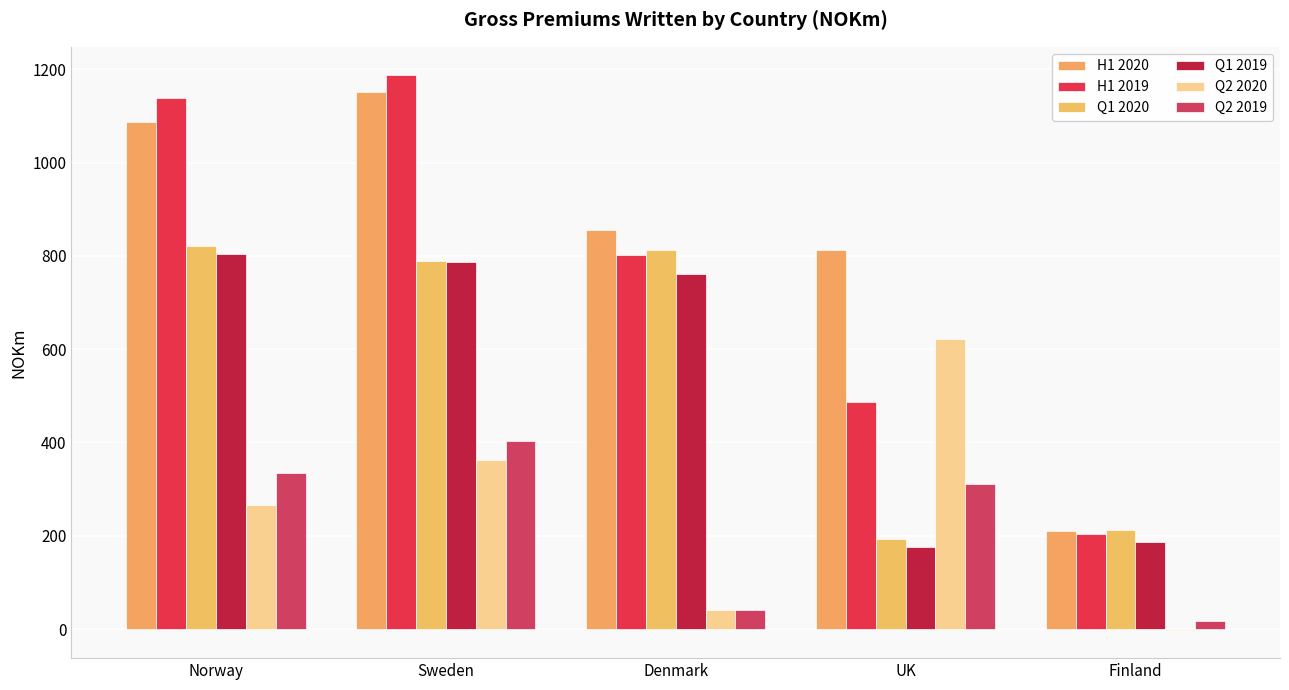

How many data points does each series have?

5